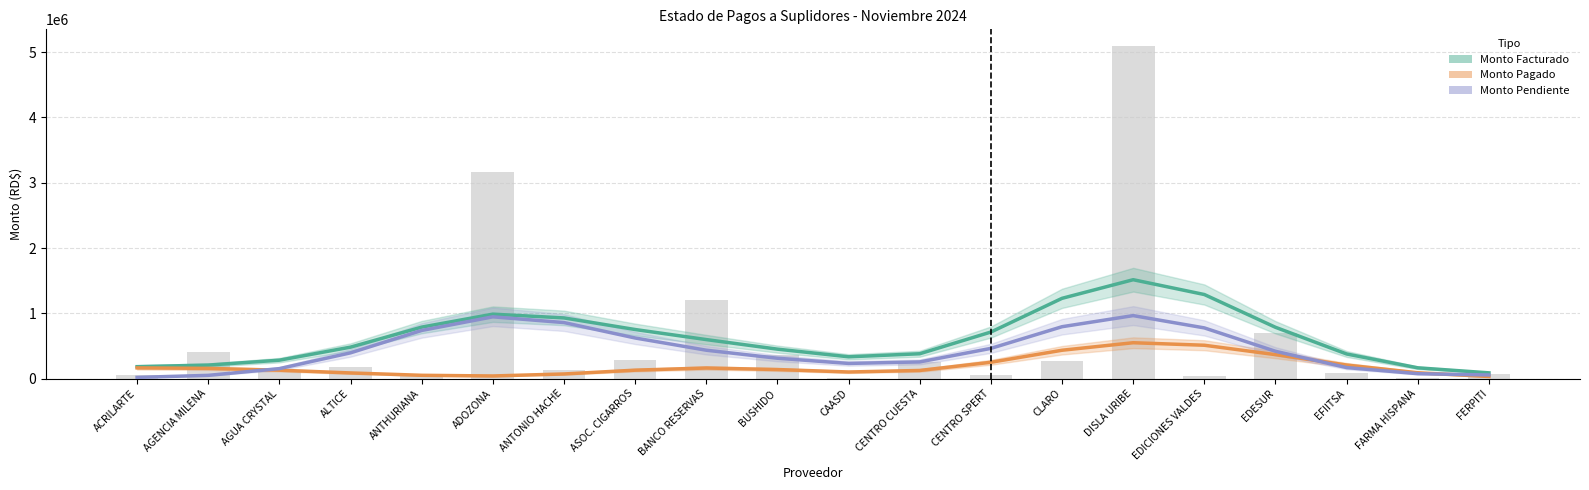

Between ANTONIO HACHE and BANCO RESERVAS, which series saw the biggest shift?

Monto Pendiente